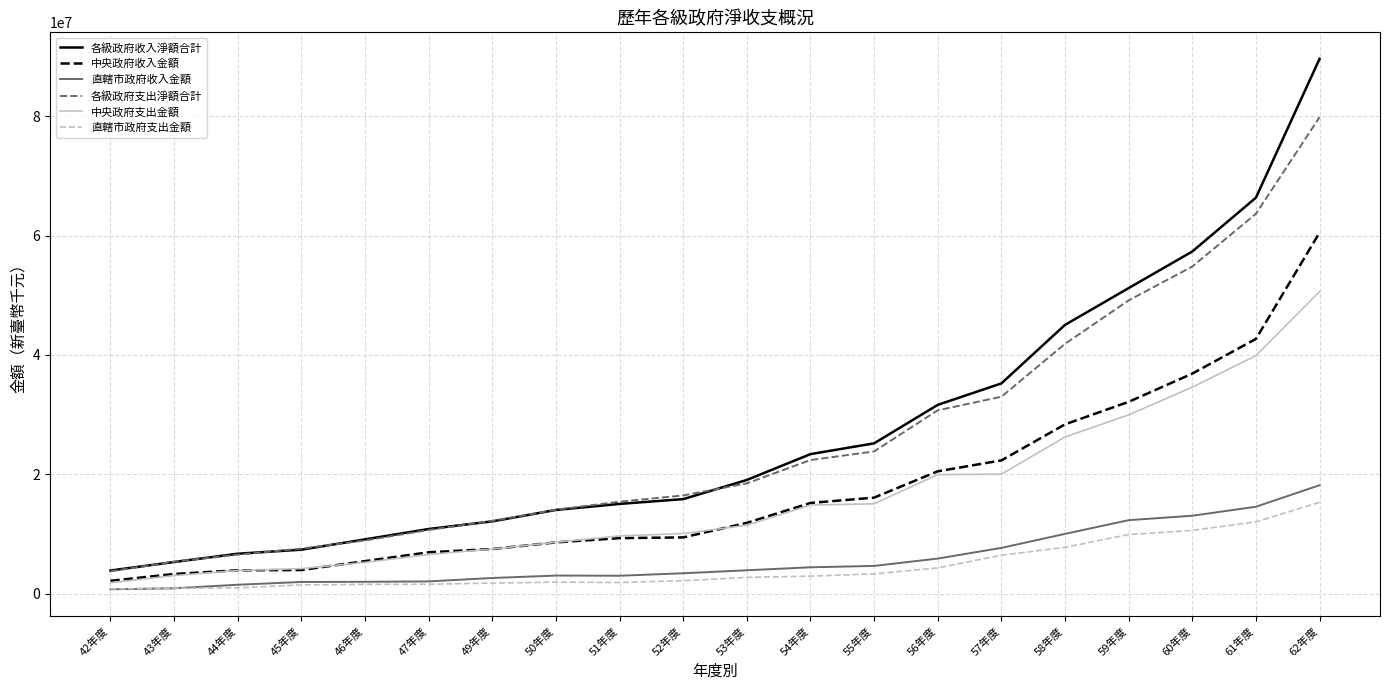

Is the value of 中央政府支出金額 at 45年度 greater than the value of 直轄市政府收入金額 at 42年度?

Yes